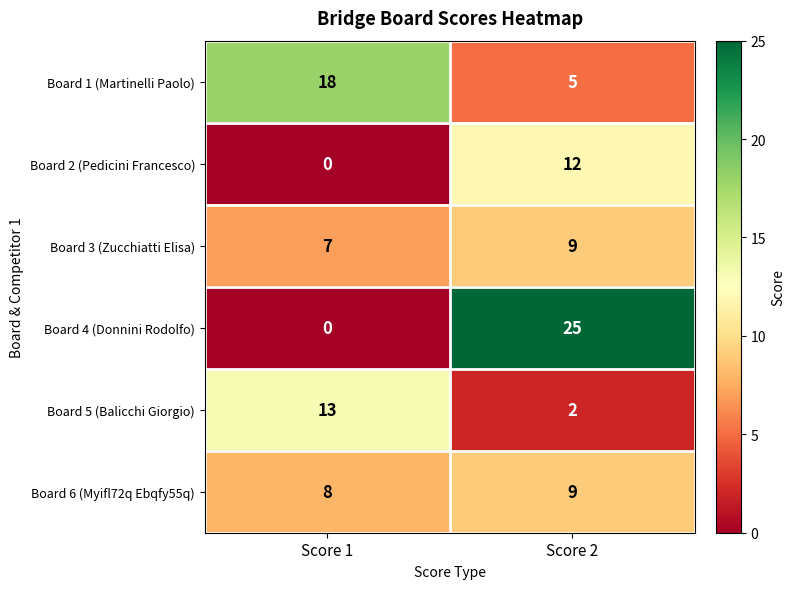

What is the spread (max minus min) of values at Score 2?

23